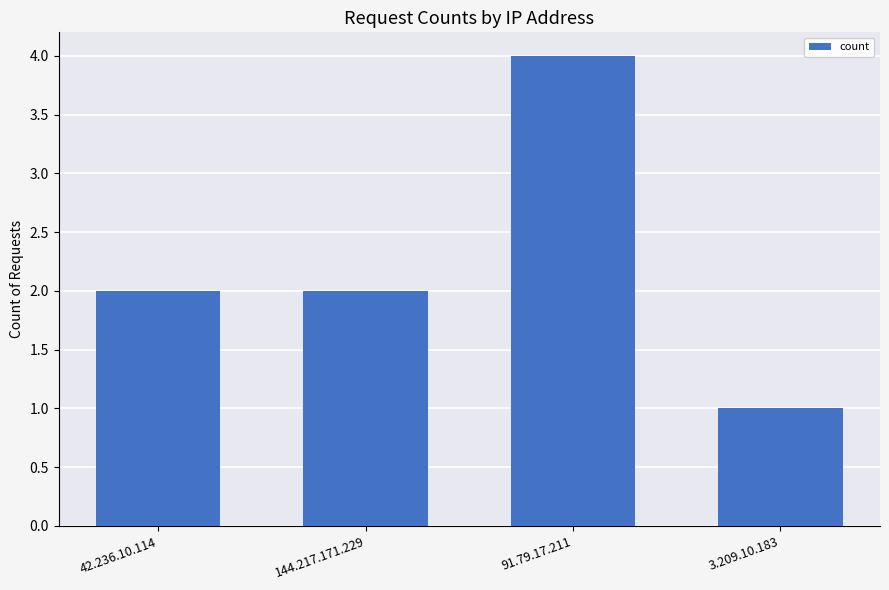

What is the change in value from 42.236.10.114 to 91.79.17.211?

+2